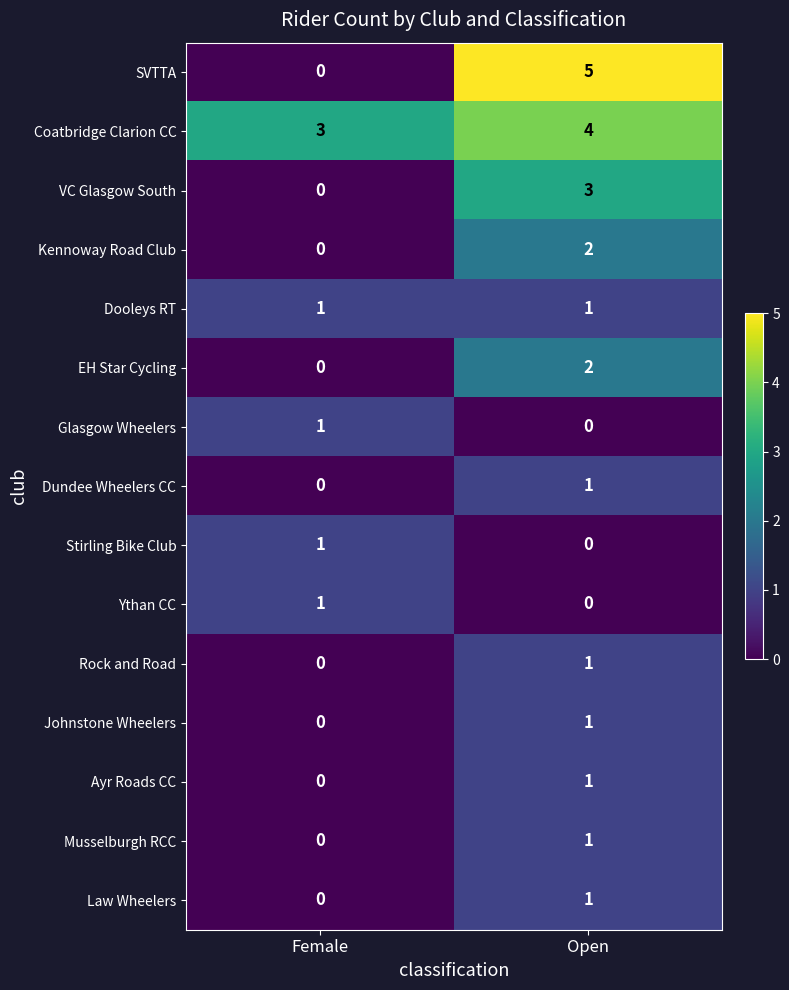

At how many categories does at least one series exceed 1?

2